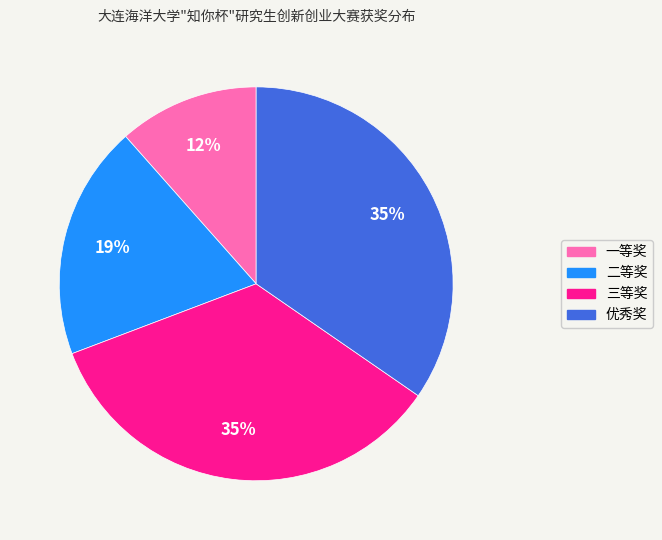

What is the ratio of the value at 优秀奖 to the value at 二等奖?

1.8